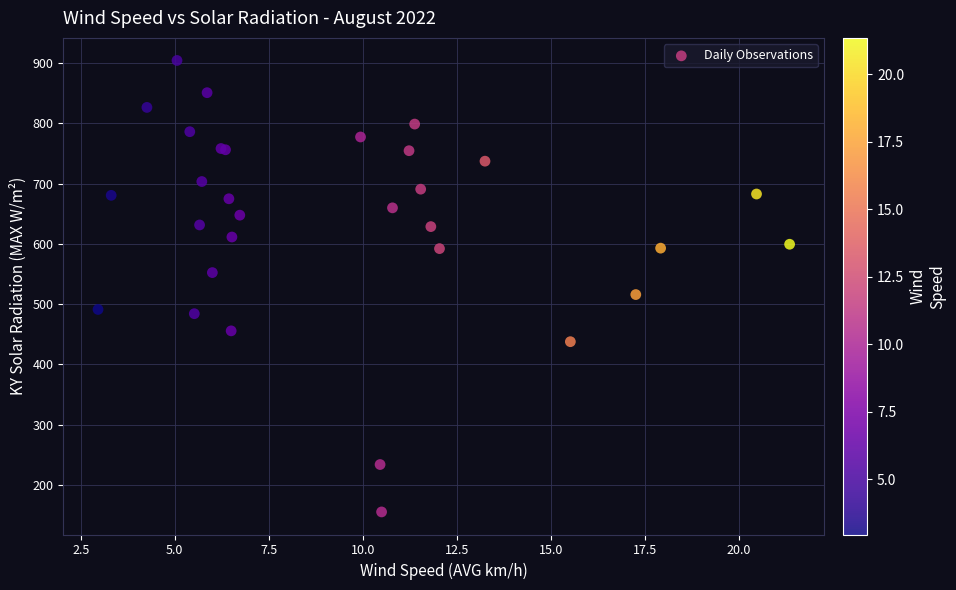

What Y value in the scatter plot is closest to 529?

516.0